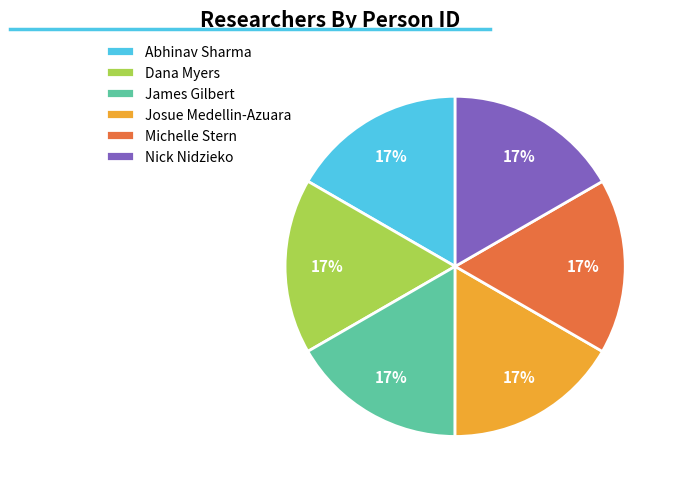

Do Michelle Stern and Dana Myers together represent more than half of the pie?

No